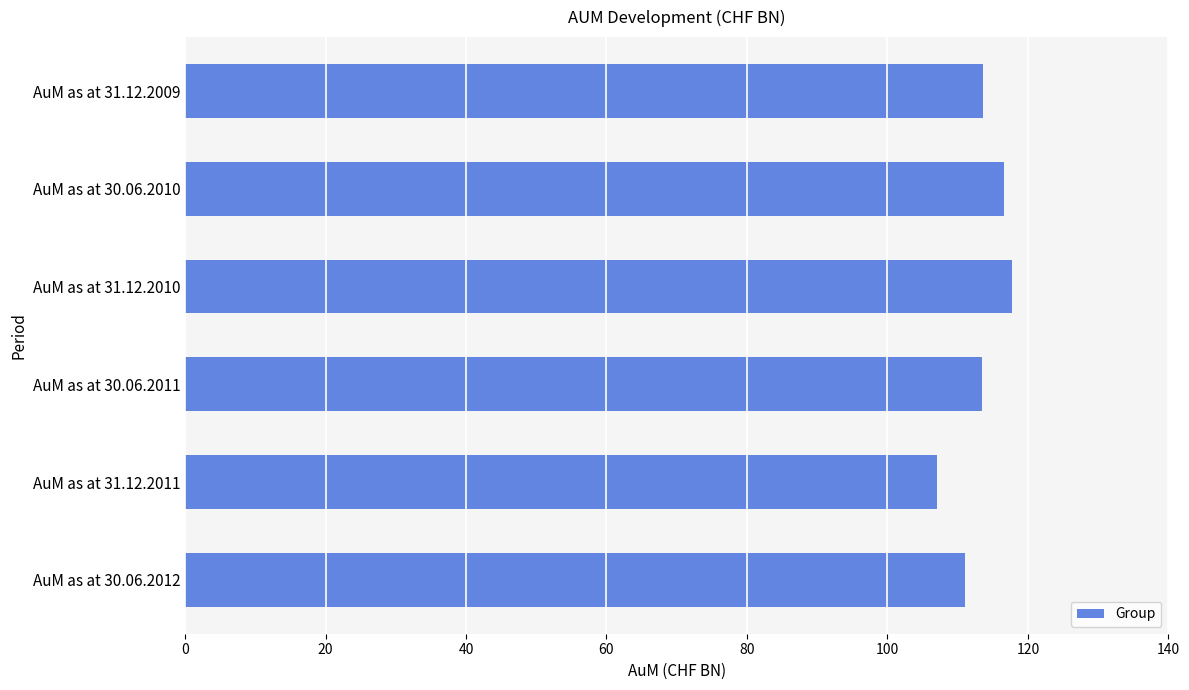

What is the difference between the second highest and second lowest values?

5.5